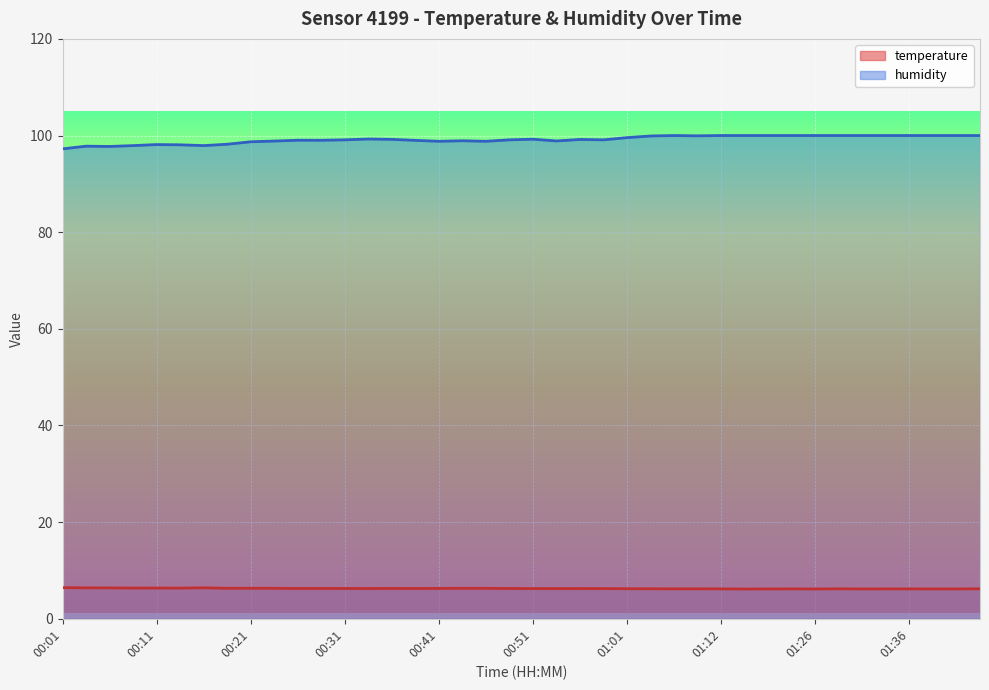

Is it true that temperature equals 1.7 at 01:31?

False